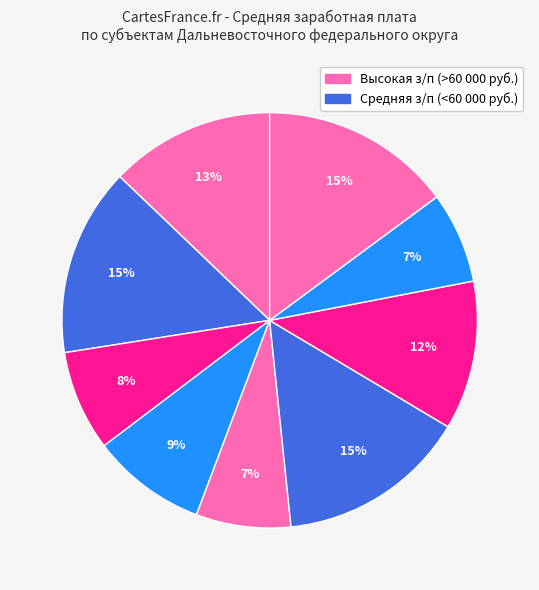

Count the number of slices in the pie.

9